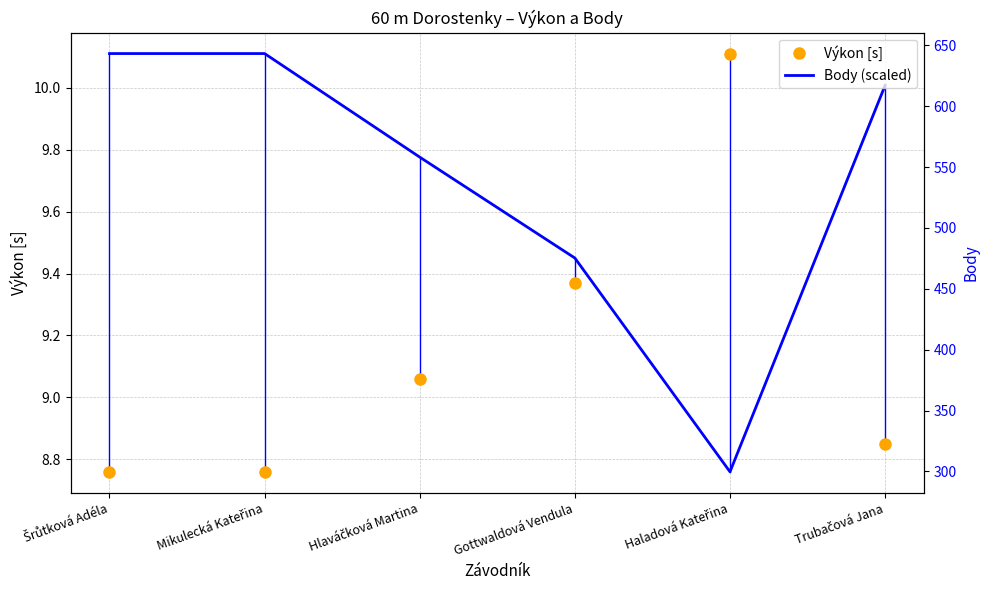

What is the difference between the maximum and second lowest values in the Body series?

154.0